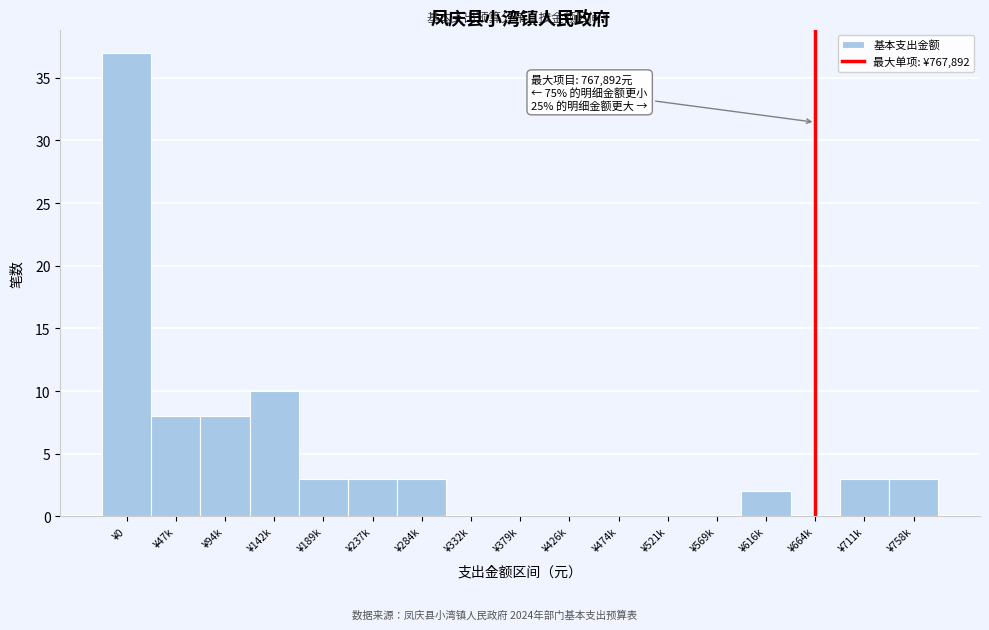

Reading left to right, what are all the values shown in this chart?

¥0=37	¥47k=8	¥94k=8	¥142k=10	¥189k=3	¥237k=3	¥284k=3	¥332k=0	¥379k=0	¥426k=0	¥474k=0	¥521k=0	¥569k=0	¥616k=2	¥664k=0	¥711k=3	¥758k=3